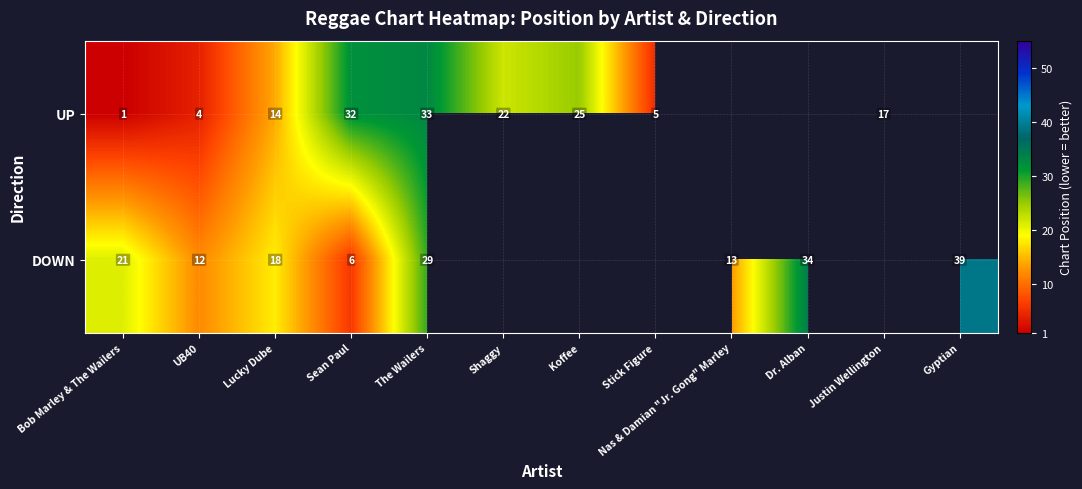

Is the value of UP at Justin Wellington greater than the value of DOWN at Dr. Alban?

No